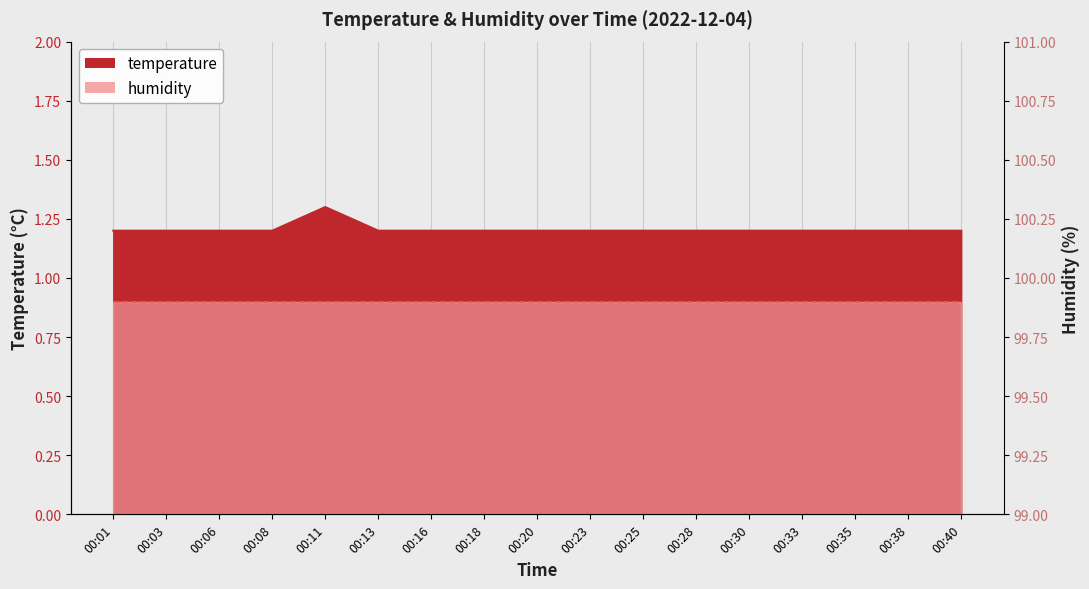

Count the values in the range 1 to 2.

17